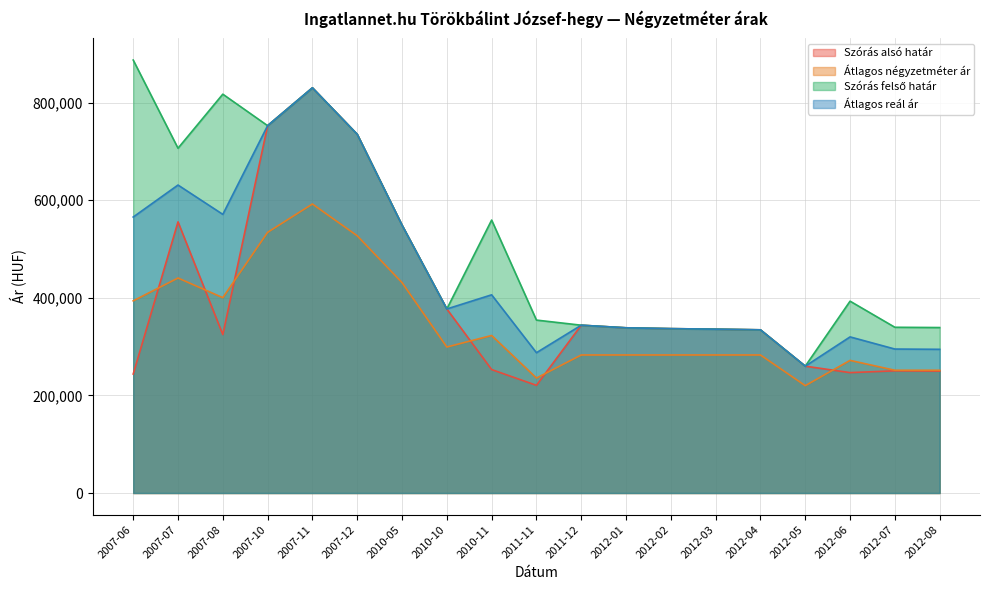

At which label is Átlagos négyzetméter ár closest to 406111?

2007-08